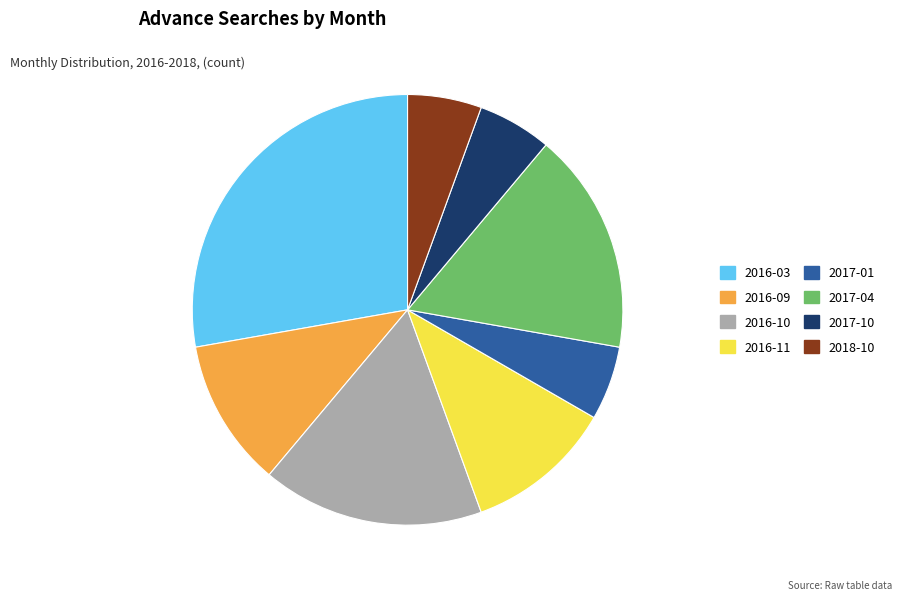

Count the number of slices in the pie.

8